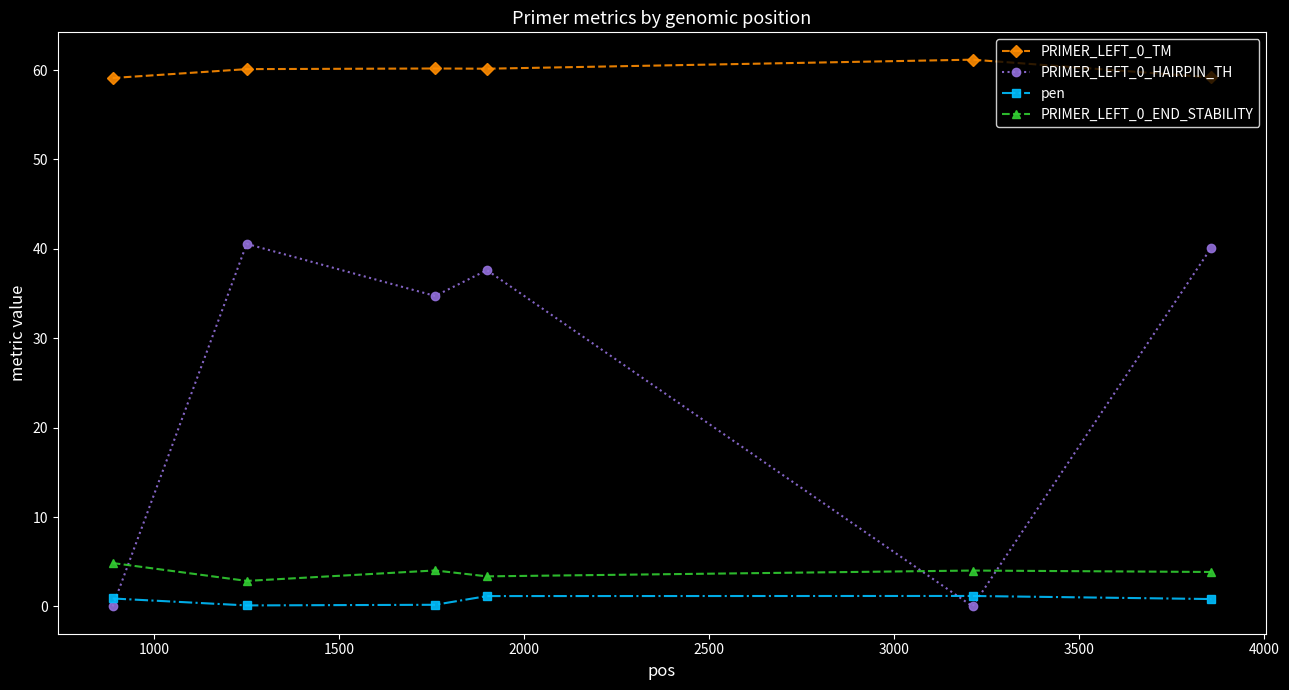

What is the difference between the second highest and minimum values in the PRIMER_LEFT_0_TM series?

1.1